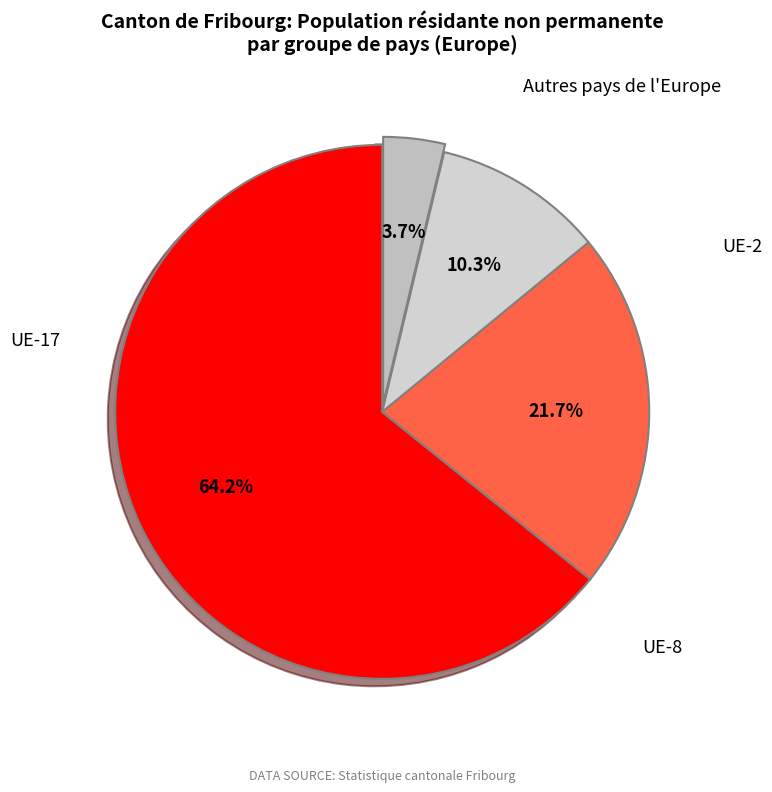

What percentage do UE-17 and UE-8 together represent?

85.9%